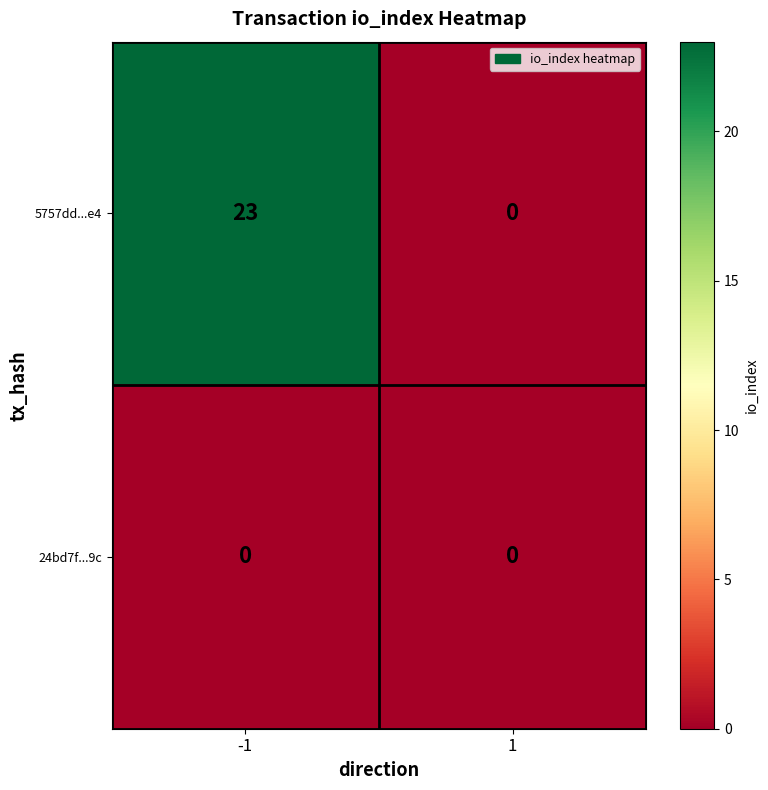

Which series has the widest spread of values?

5757dd...e4